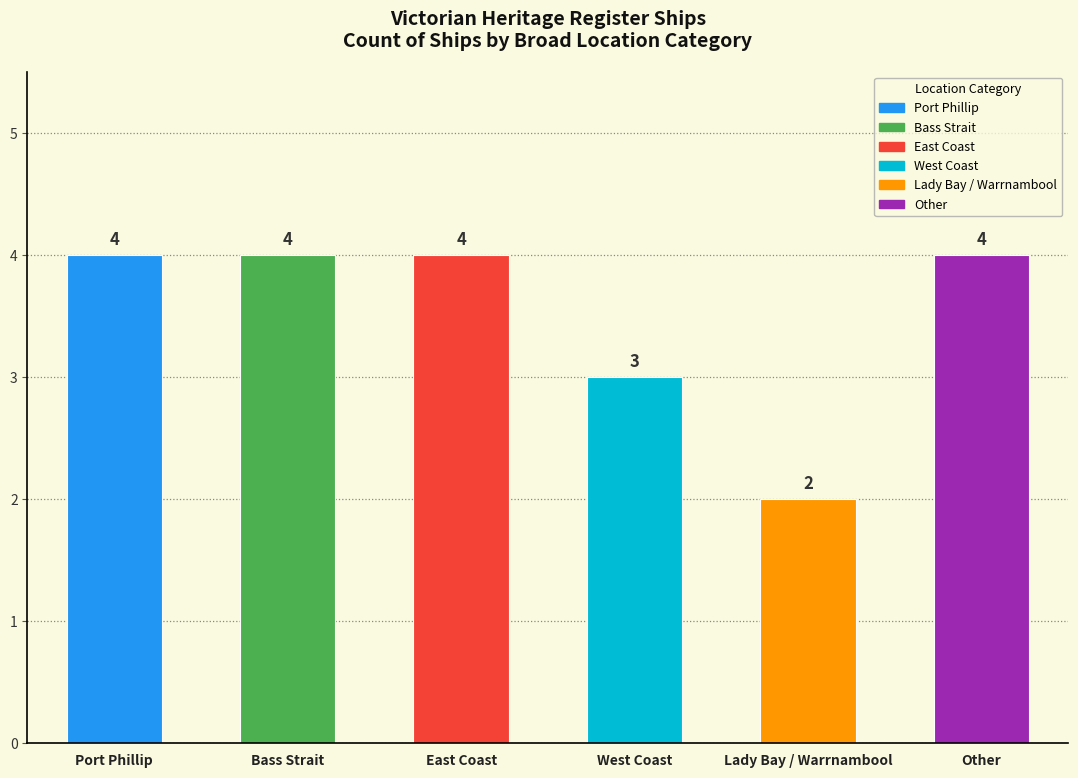

Is it true that the value at Port Phillip is 2?

False